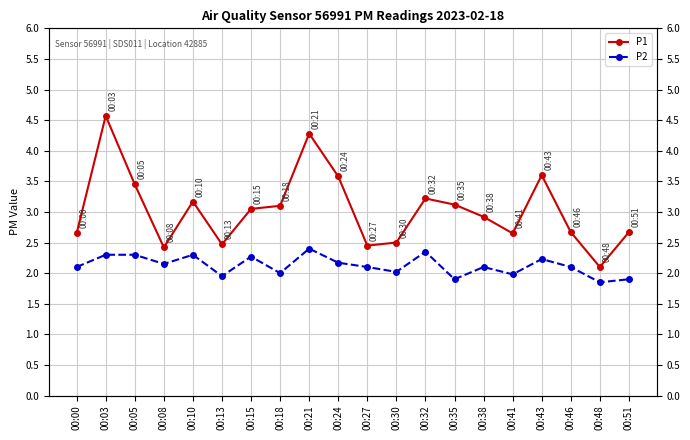

Reading left to right, list all the values displayed in this chart.

P1: 2.6	4.6	3.5	2.4	3.2	2.5	3.0	3.1	4.3	3.6	2.5	2.5	3.2	3.1	2.9	2.6	3.6	2.7	2.1	2.7
P2: 2.1	2.3	2.3	2.1	2.3	1.9	2.3	2.0	2.4	2.2	2.1	2.0	2.4	1.9	2.1	2.0	2.2	2.1	1.9	1.9